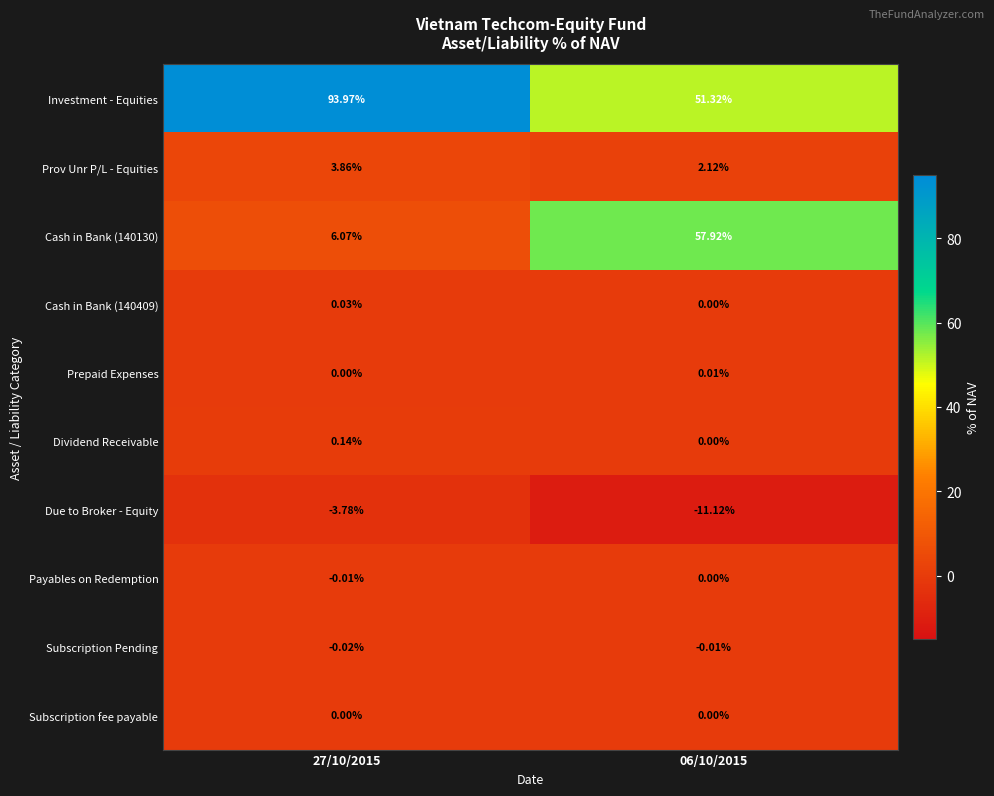

Which series has the largest range (max minus min)?

Cash in Bank (140130)